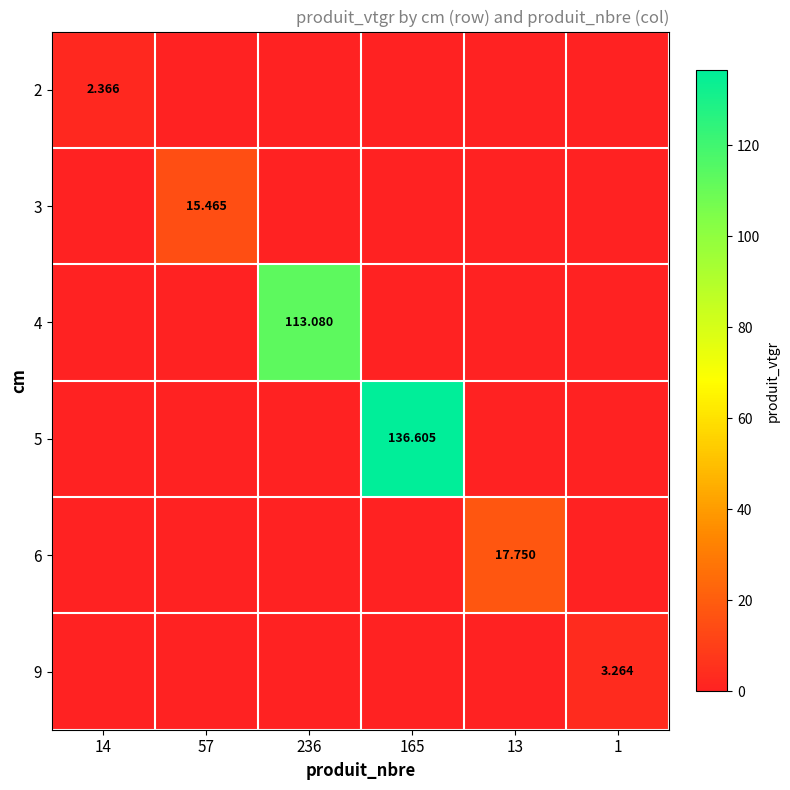

What is the greatest value displayed?

136.6